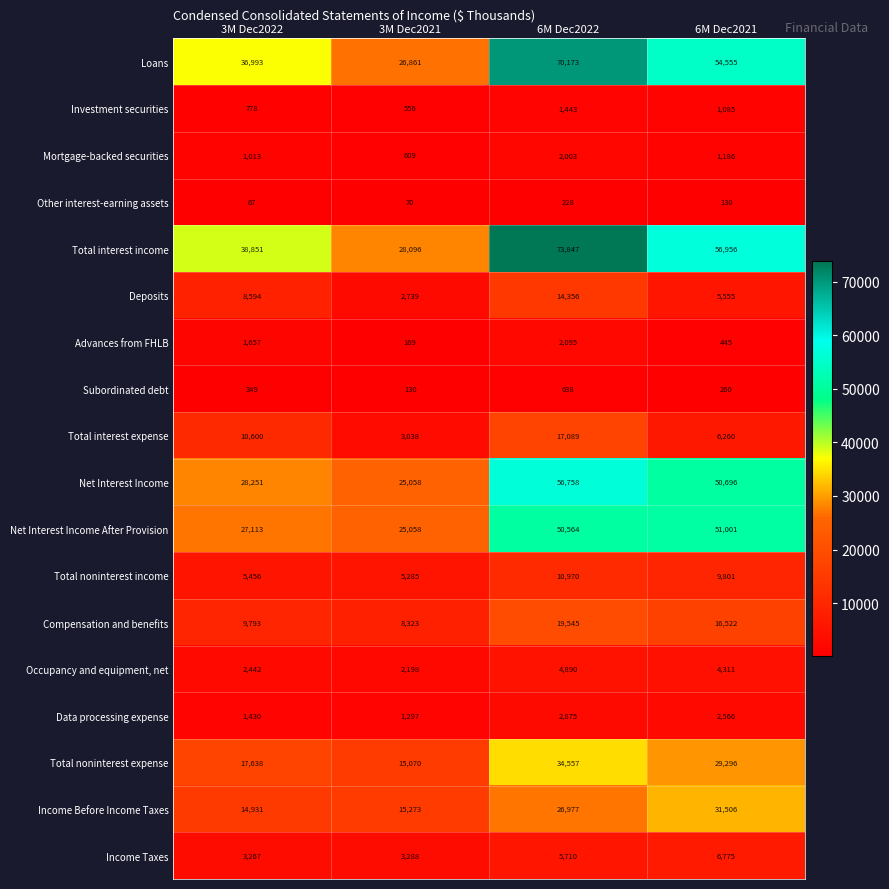

Where does the Net Interest Income series first go above 50696?

6M Dec2022